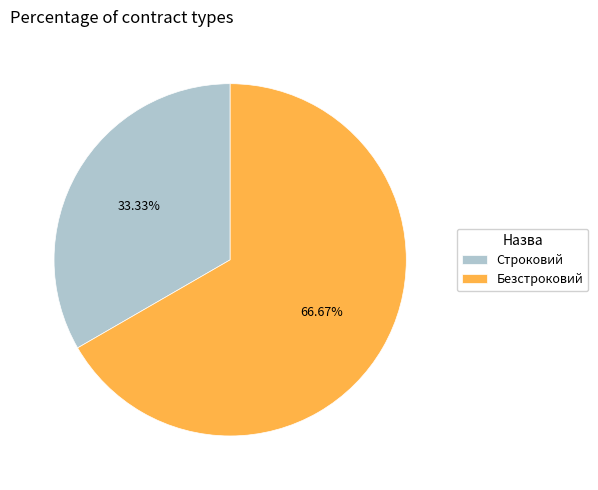

Between Безстроковий and Строковий, which is larger?

Безстроковий